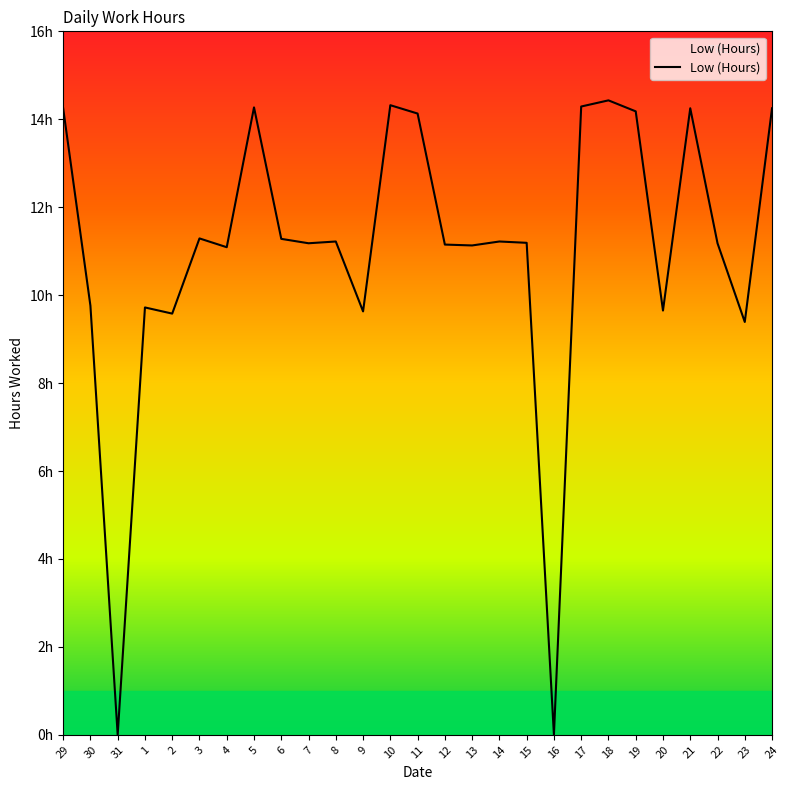

Is this an area chart (filled region under the line)?

Yes